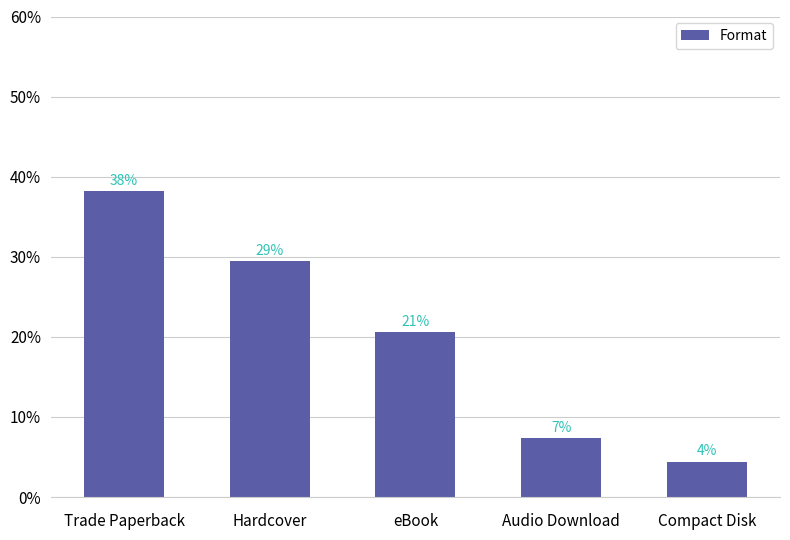

Which category has the lowest value across all series?

Compact Disk